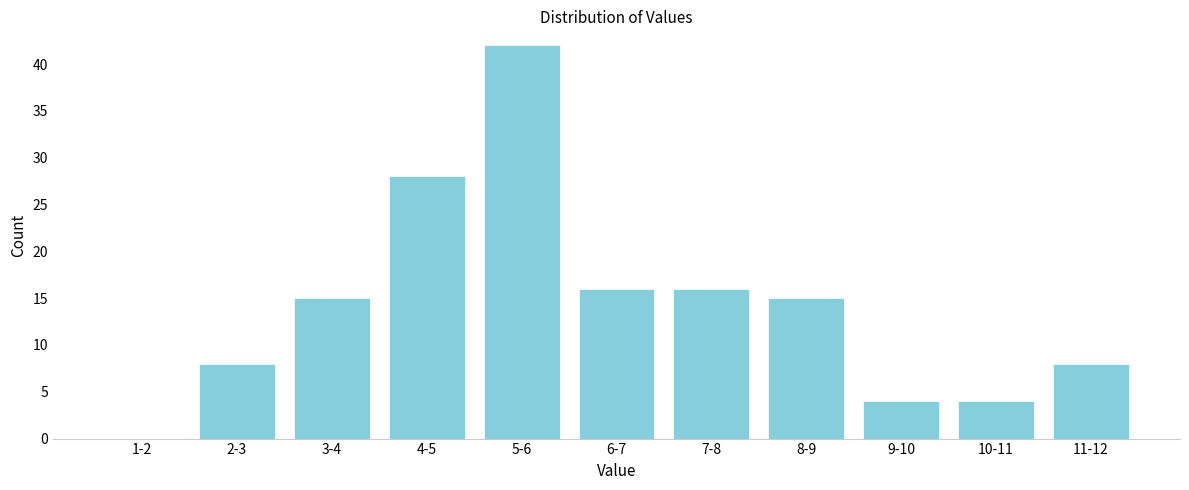

Reading left to right, what are all the values shown in this chart?

1-2=0	2-3=8	3-4=15	4-5=28	5-6=42	6-7=16	7-8=16	8-9=15	9-10=4	10-11=4	11-12=8